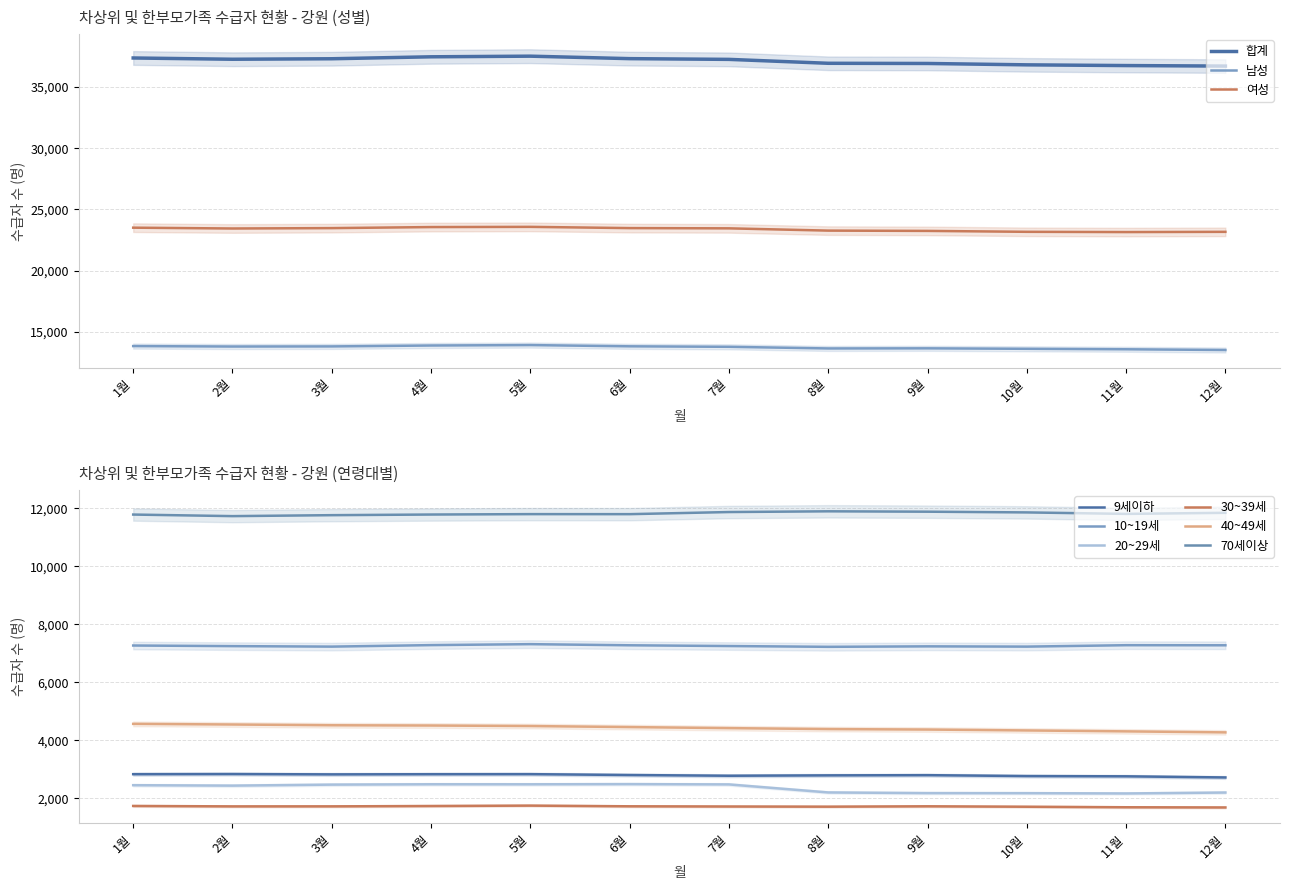

What is the label of the 9th point from the left?

9월